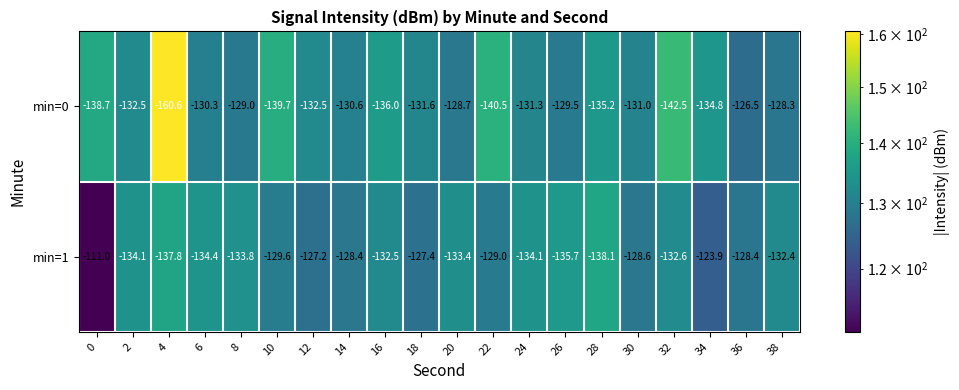

How many categories are shown in the chart?

20